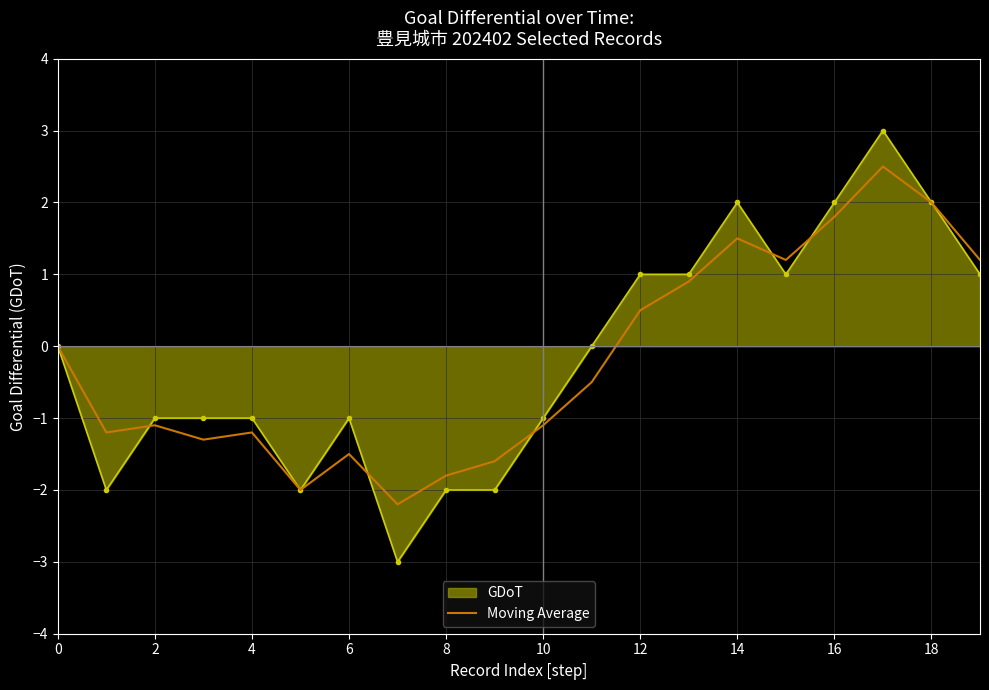

Which series has the largest range (max minus min)?

GDoT